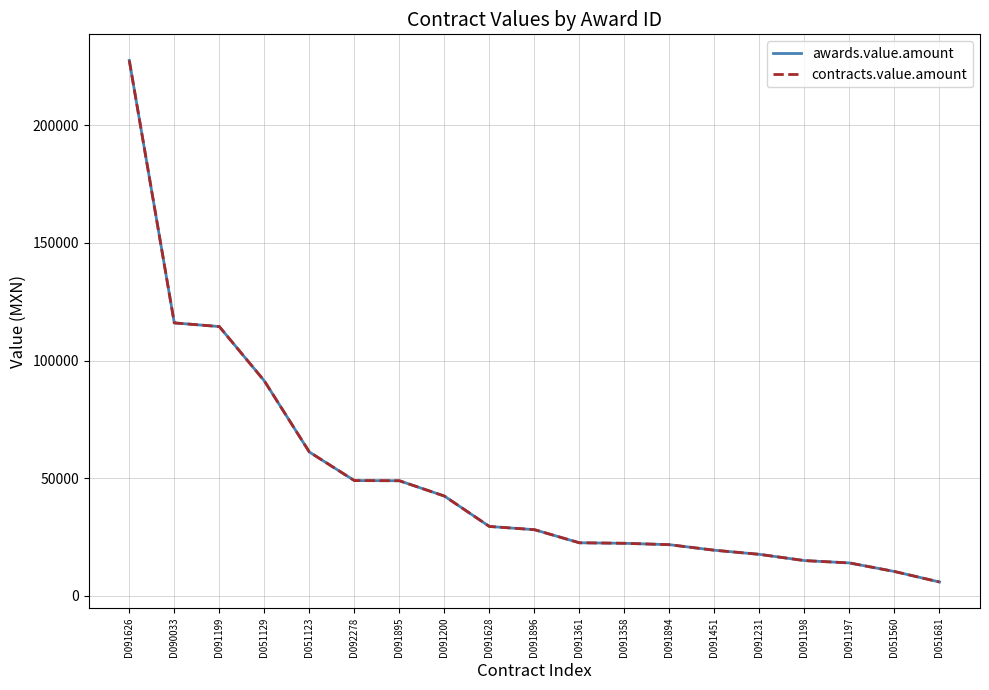

Does the chart display data point markers on the line(s)?

No